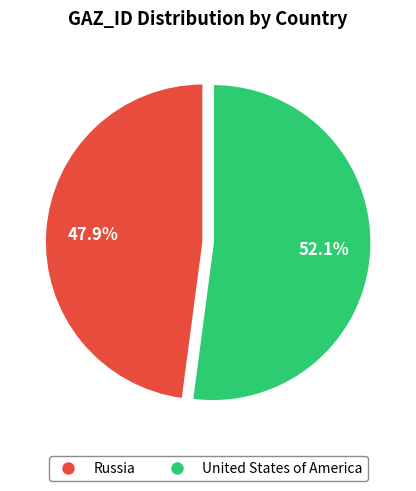

What is the ratio of the value at United States of America to the value at Russia?

1.1